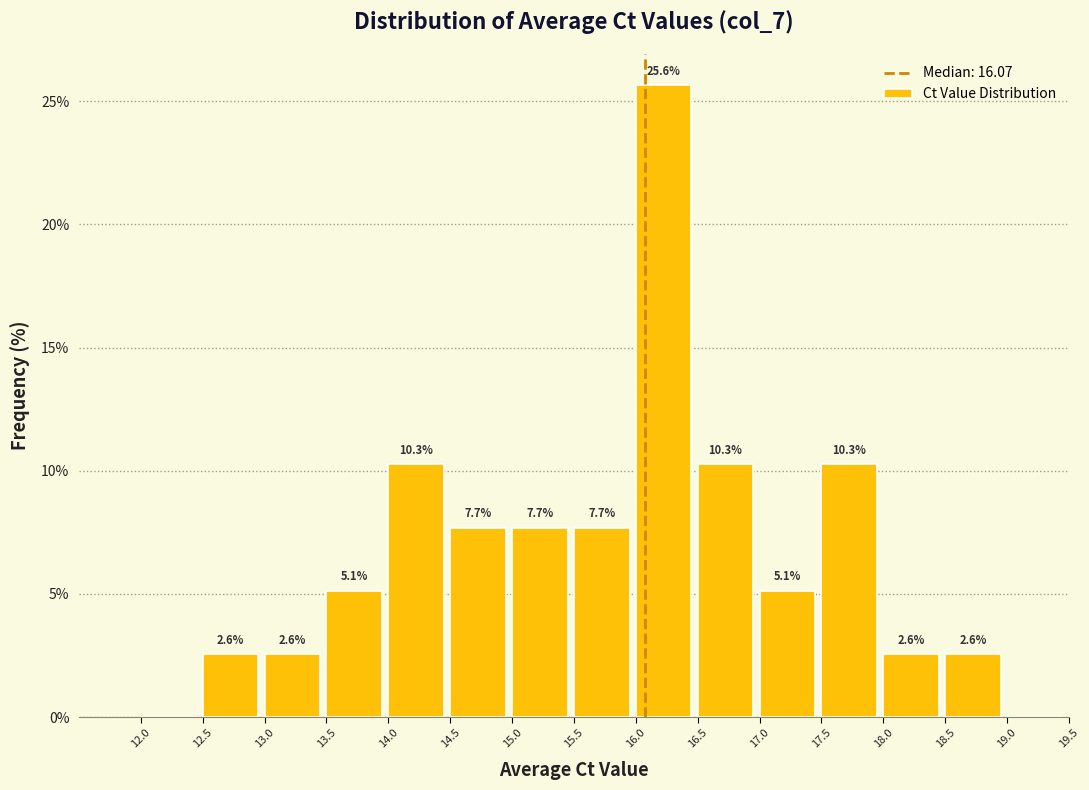

Which range on the x-axis has the tallest bar?

16.0 to 16.5